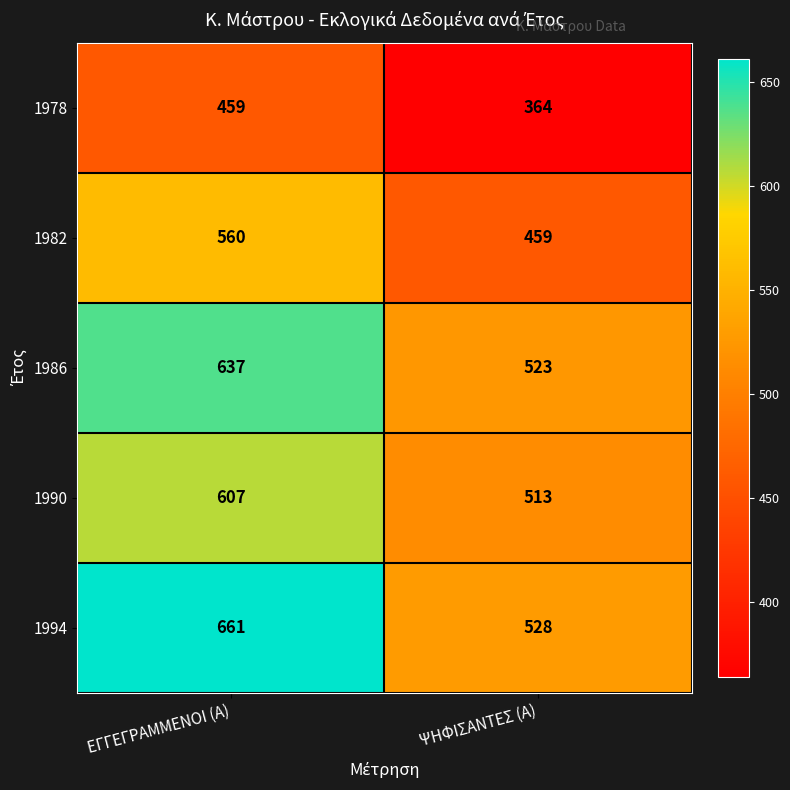

What is the average value of the 1986 series?

580